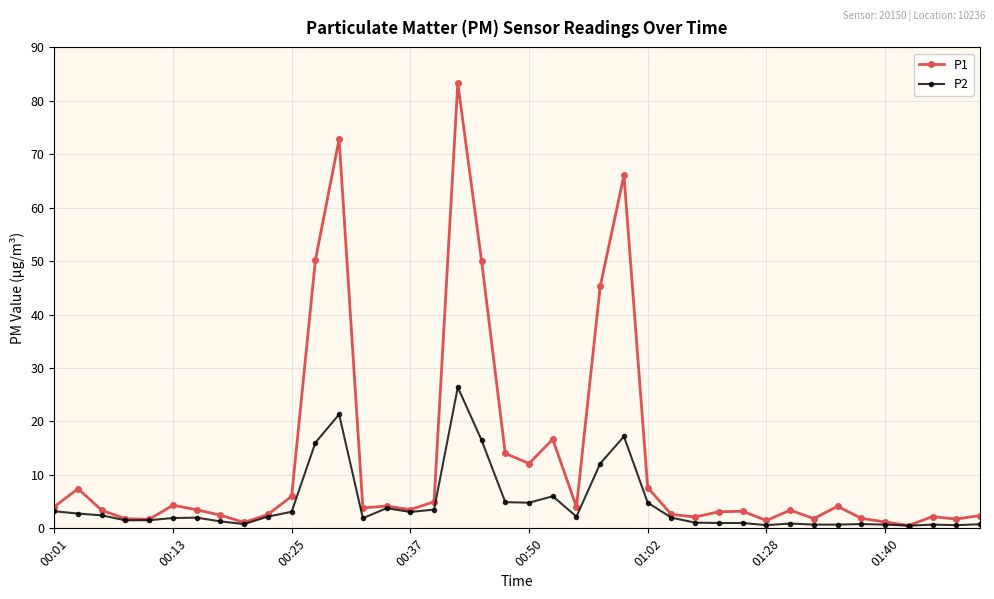

What is the average value of the P1 series?

12.7